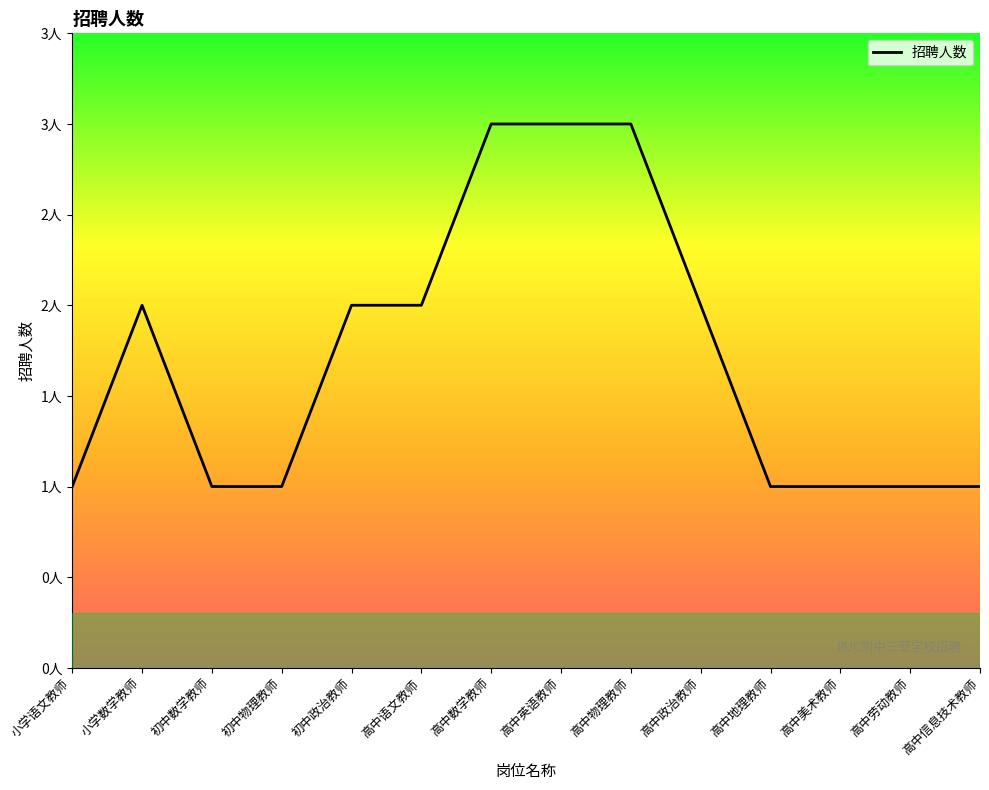

Reading left to right, transcribe all the data shown in this chart.

1	2	1	1	2	2	3	3	3	2	1	1	1	1